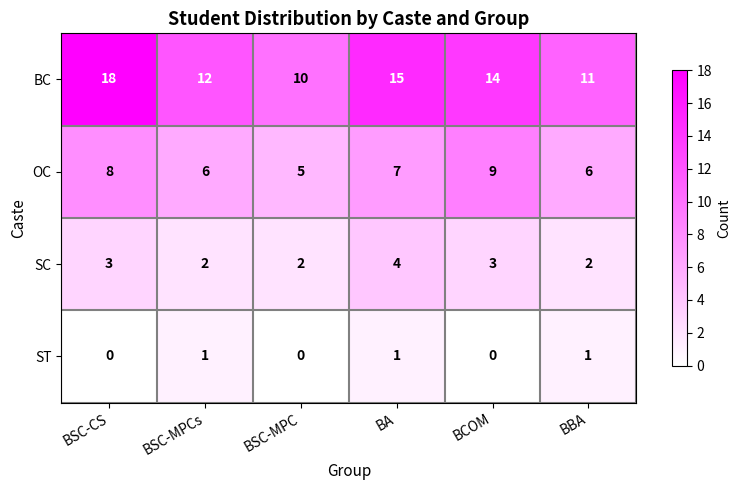

What is the difference between the second highest and second lowest values in the BC series?

4